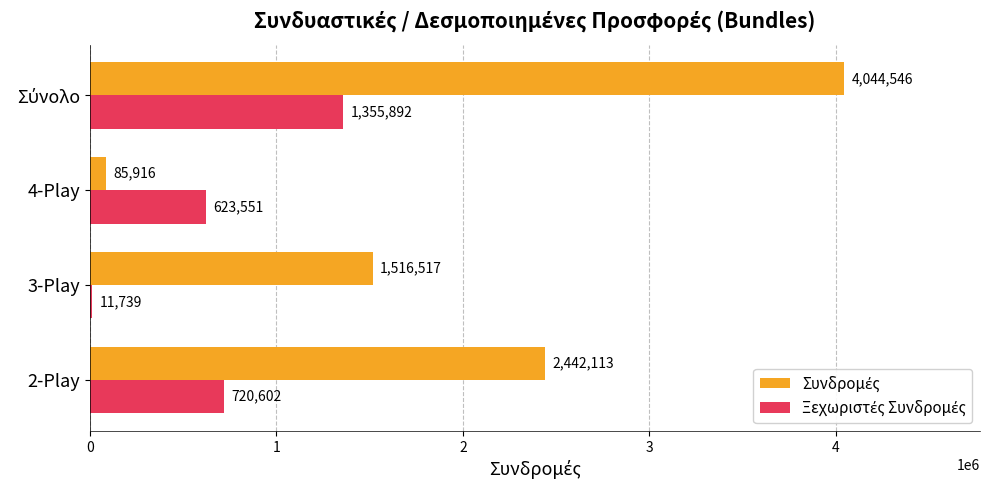

What is the total value across all series at 2-Play?

3162715